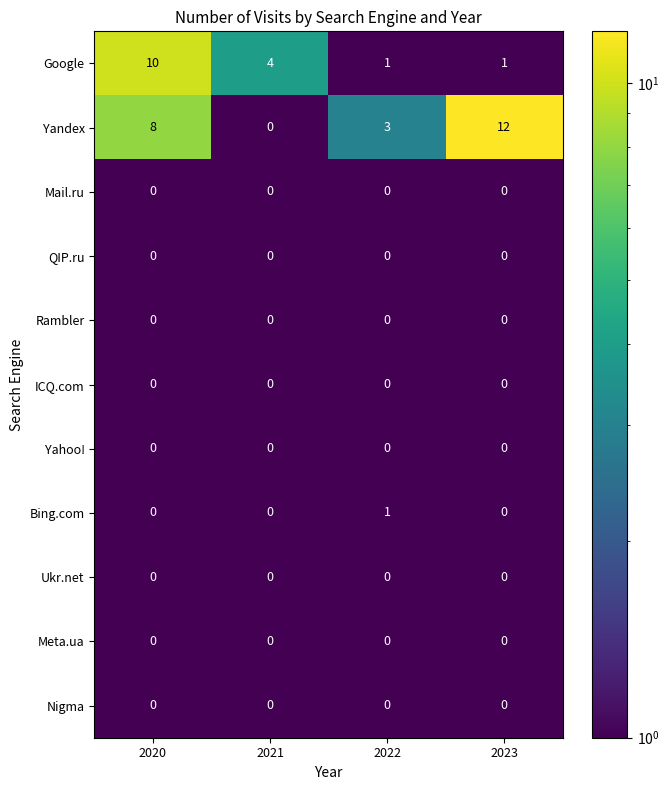

How many Yandex values are between 3 and 12?

3